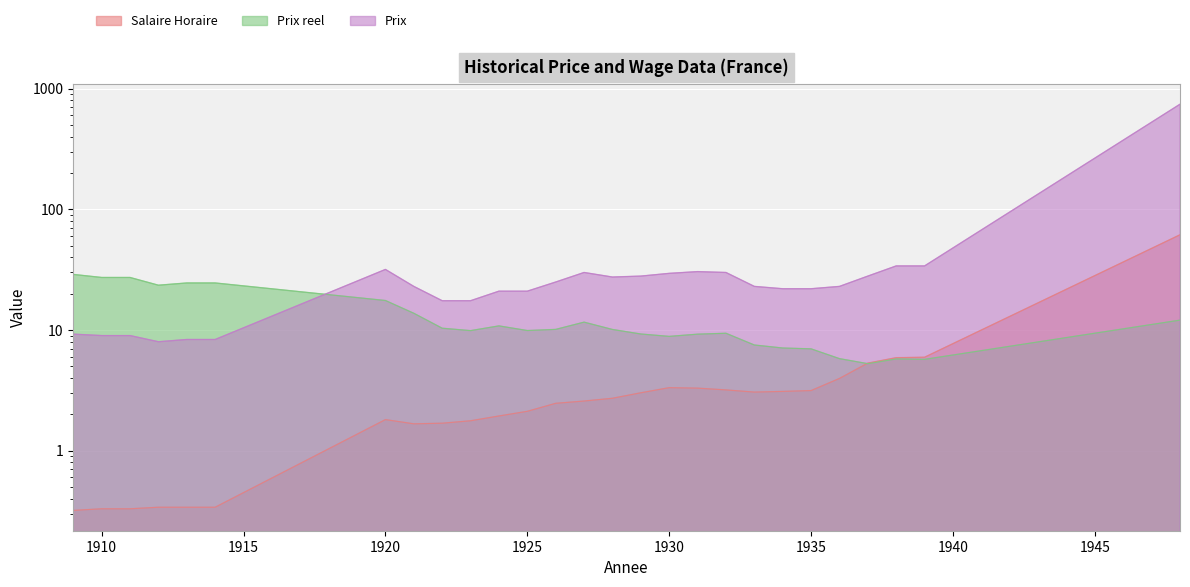

What is the approximate value of Prix at 1910?

9.0